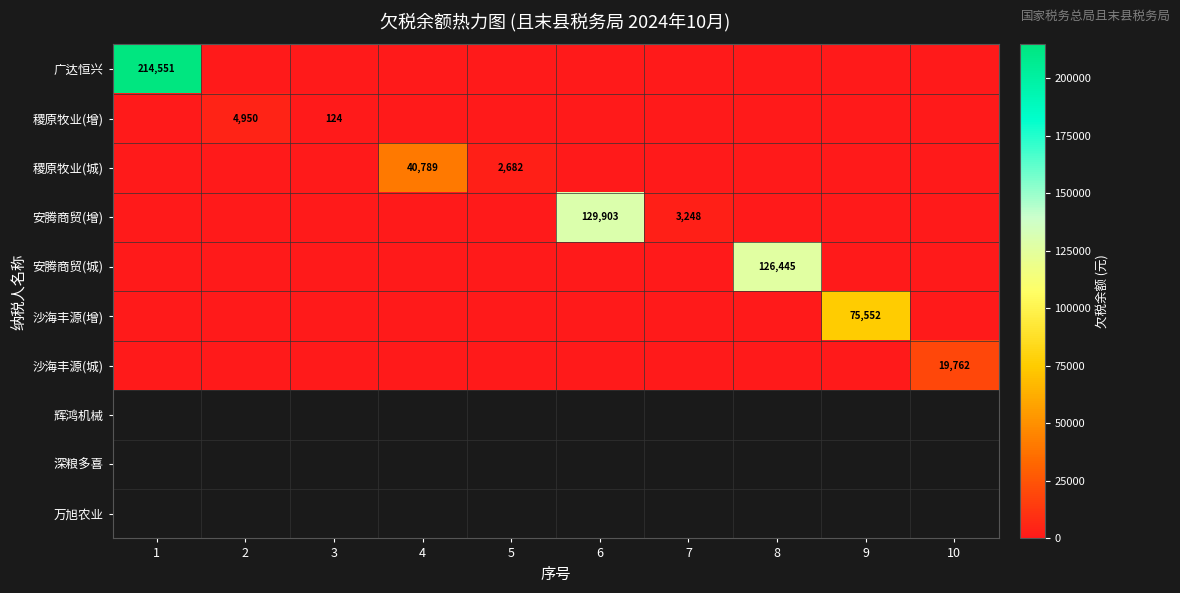

True or false: 安腾商贸(增) has a value of 3248 at 7.

True